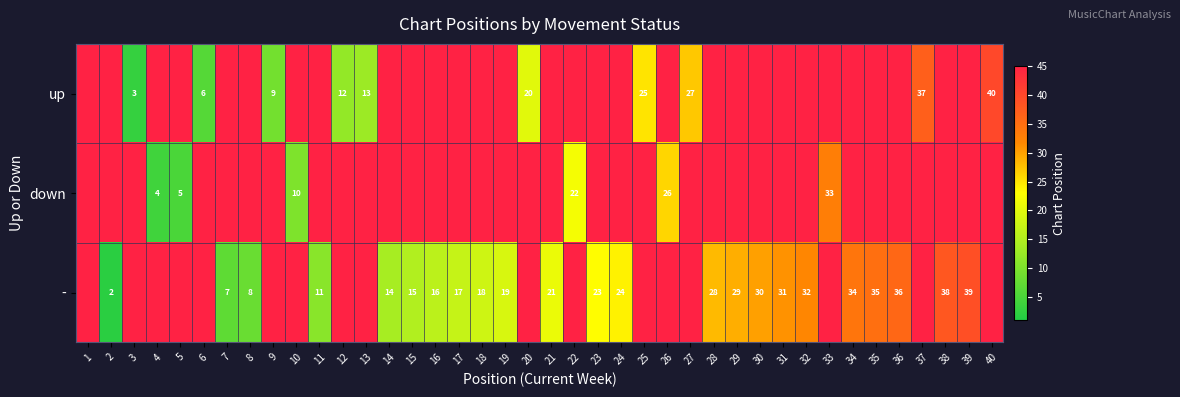

True or false: - has a value of 32 at 32.

True